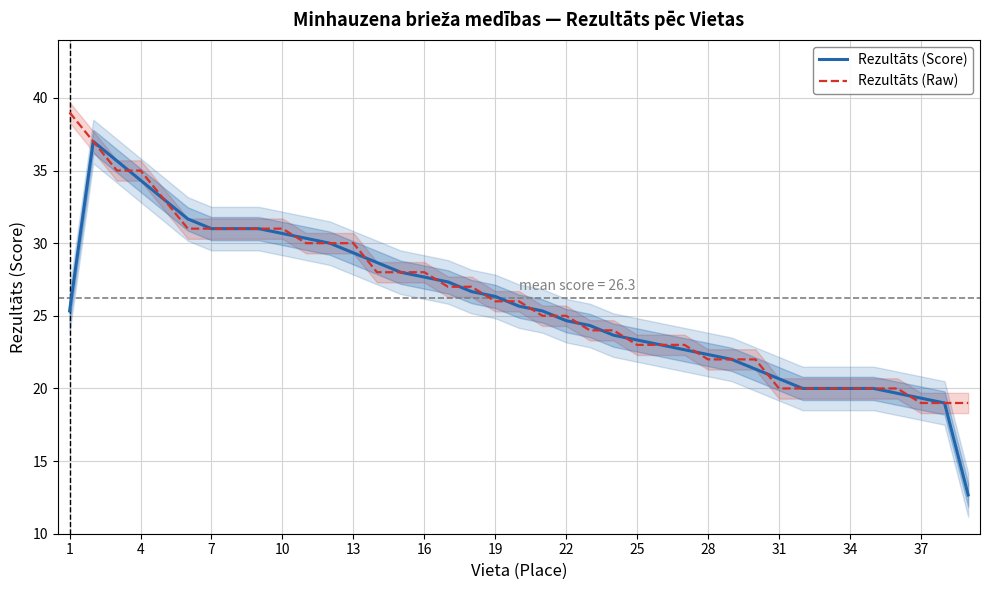

What is the highest value of the Rezultāts (Score) series?

37.0